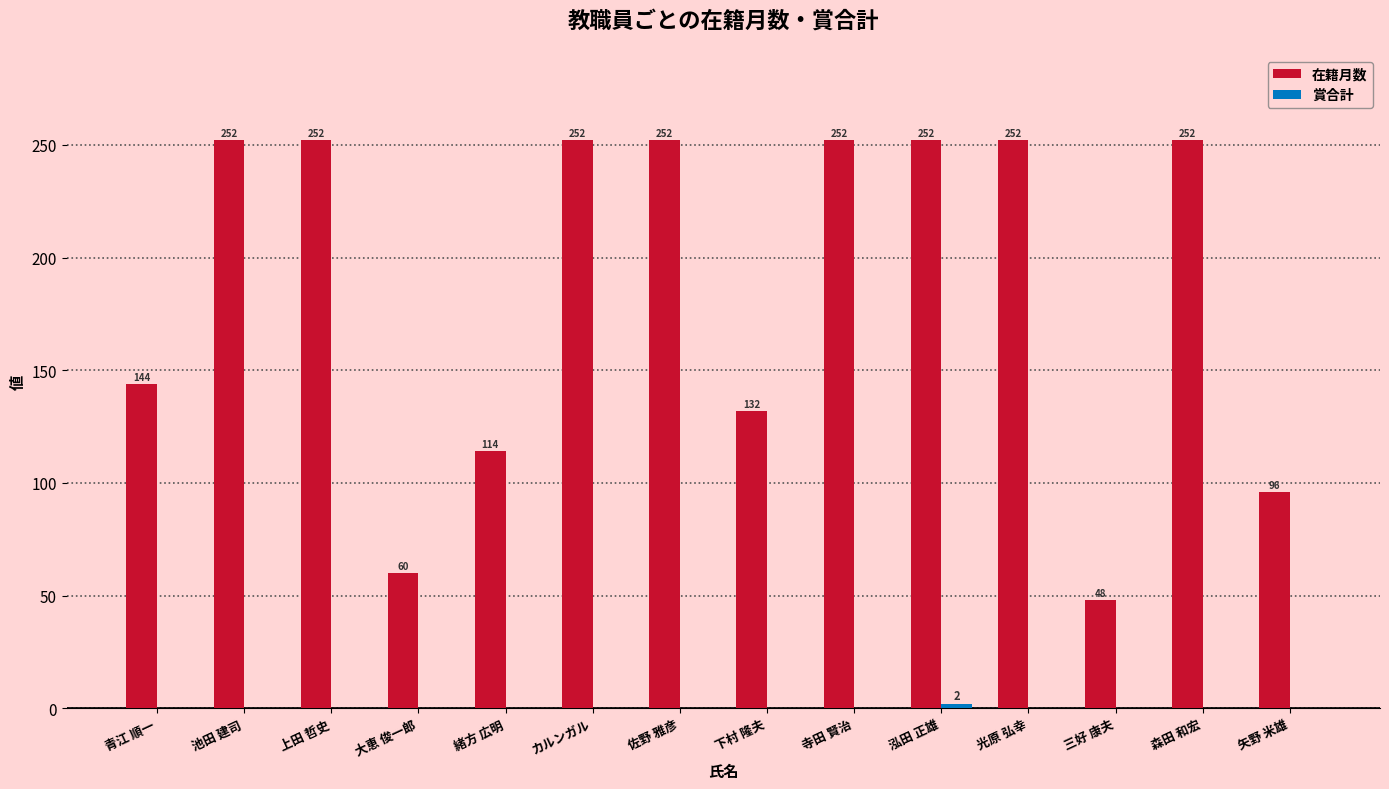

What value does the 在籍月数 series have at 下村 隆夫, to the nearest 5?

130